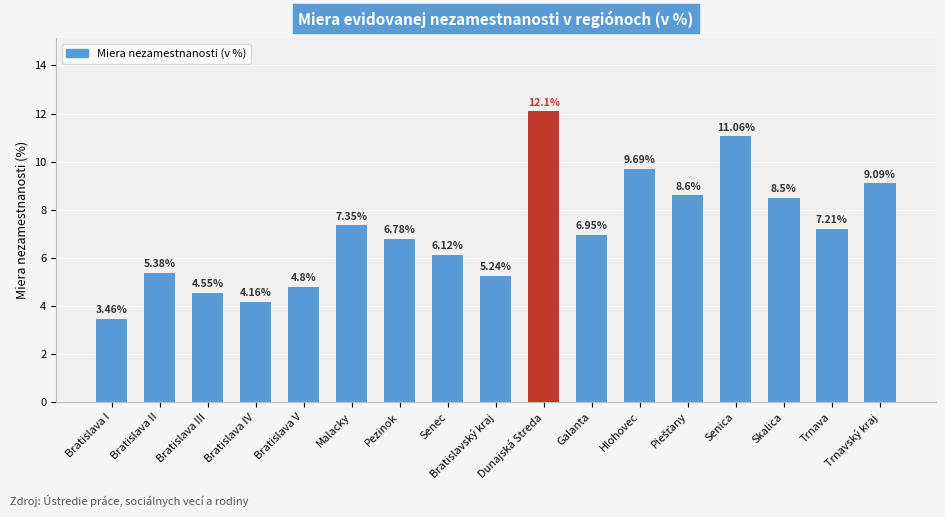

What is the average value?

7.1